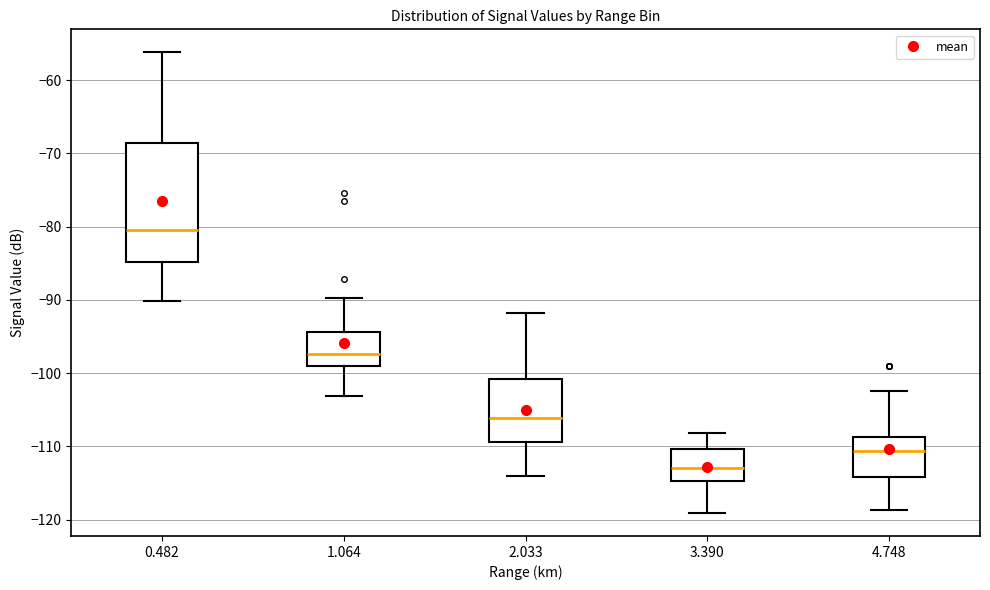

Where does the upper whisker of the box at x = 4.748 end on the y-axis? The values are not printed on the chart, so give them approximately, as read against the axis.

-102